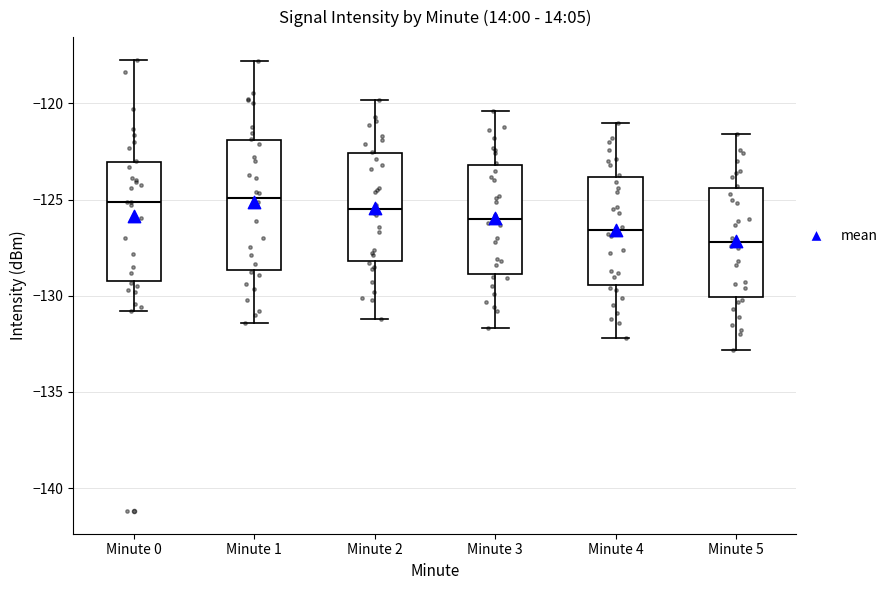

Where is the lower edge of the box for Minute 1 on the y-axis? The values are not printed on the chart, so give them approximately, as read against the axis.

-128.5